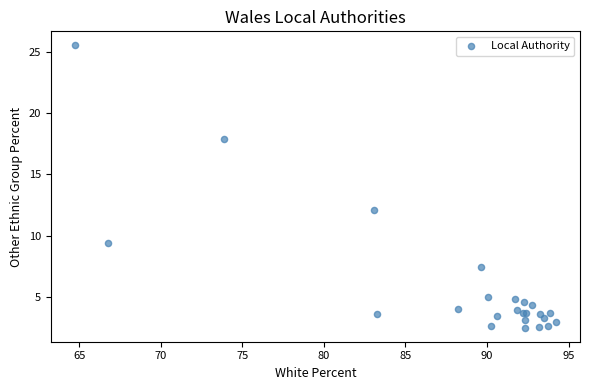

What Y value in the scatter plot is closest to 14?

12.1